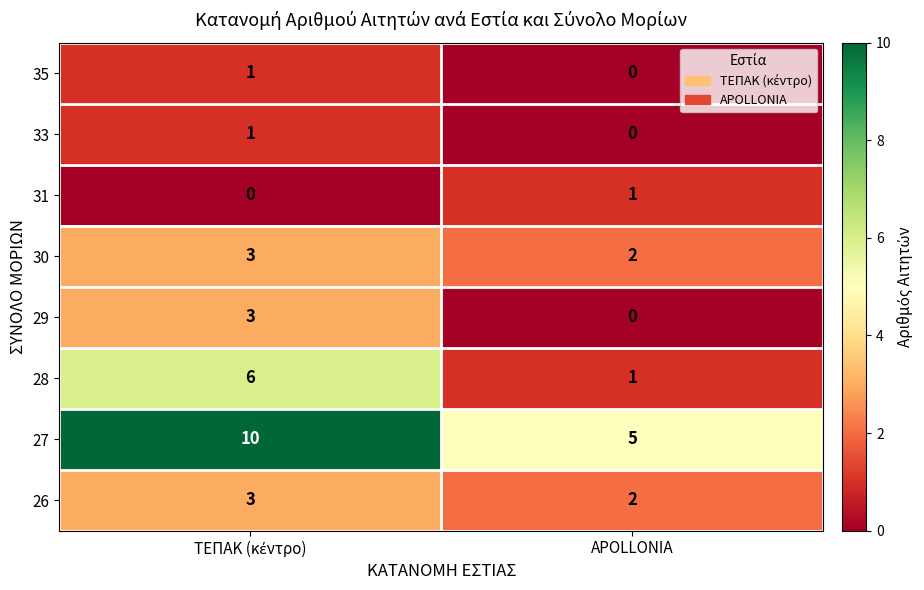

True or false: 31 has a value of 0 at APOLLONIA.

False